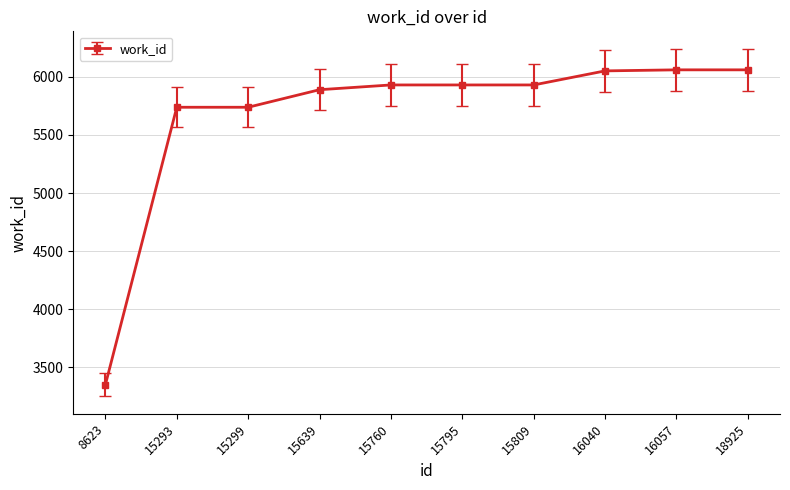

What is the change in value from 8623 to 15299?

+2388